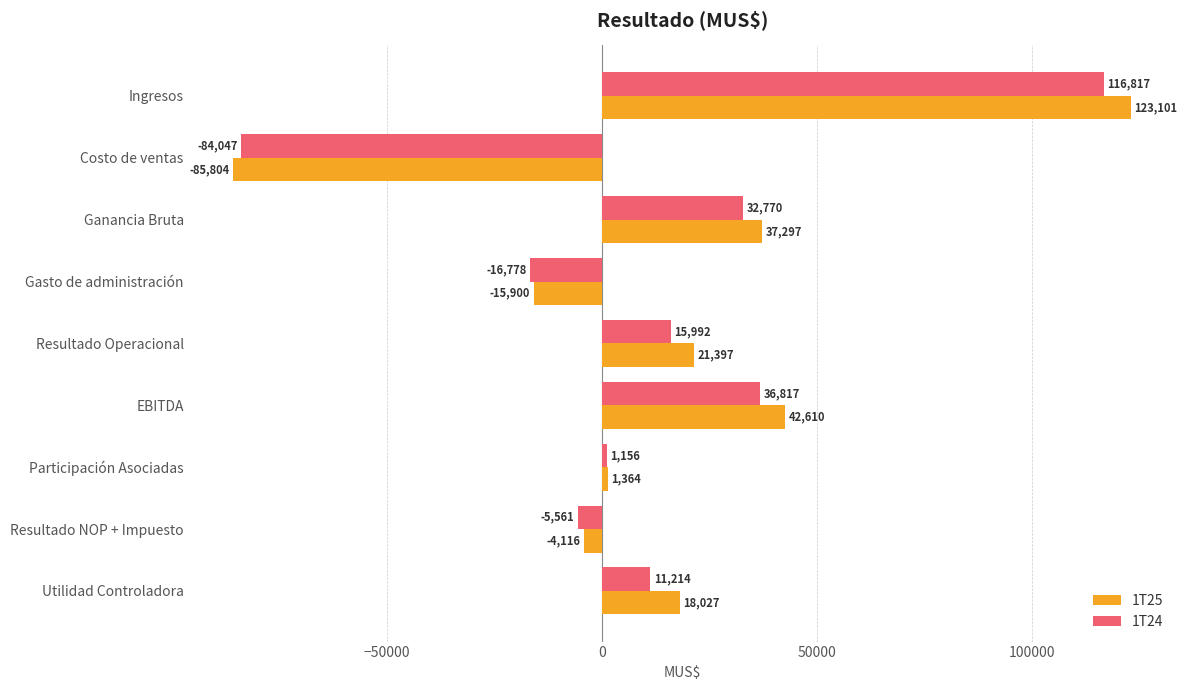

At which category is the sum across all series the highest?

Ingresos